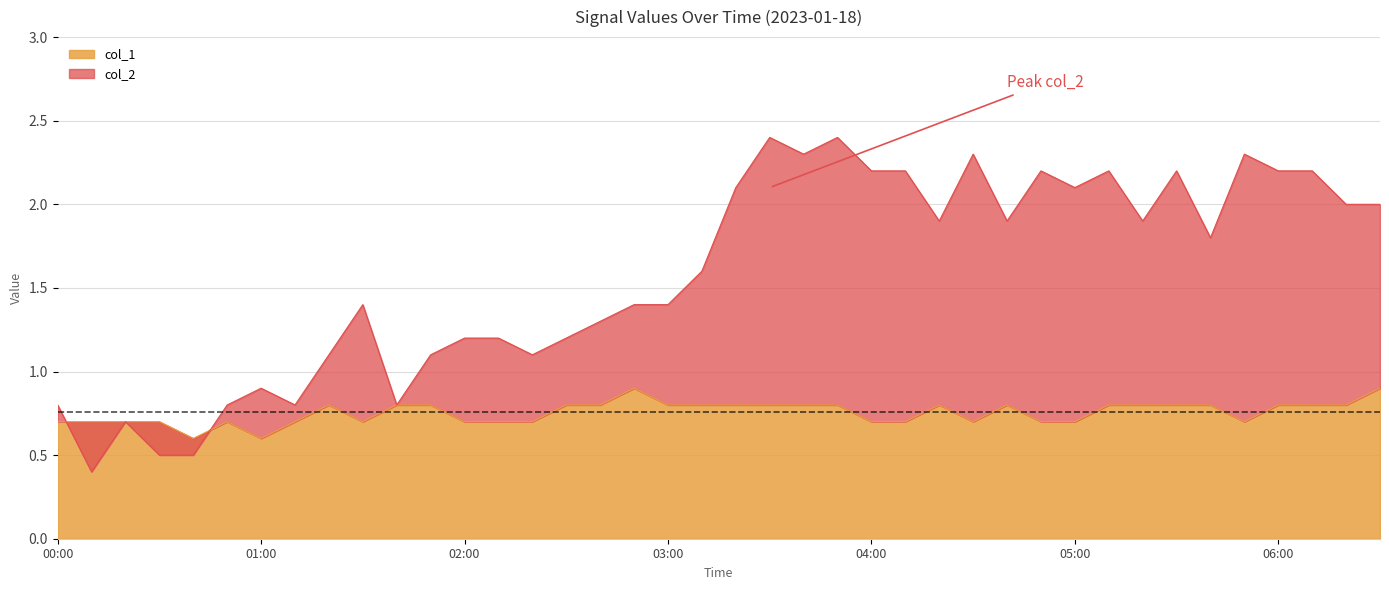

Rank the series at 03:00 from highest to lowest value.

col_2, col_1